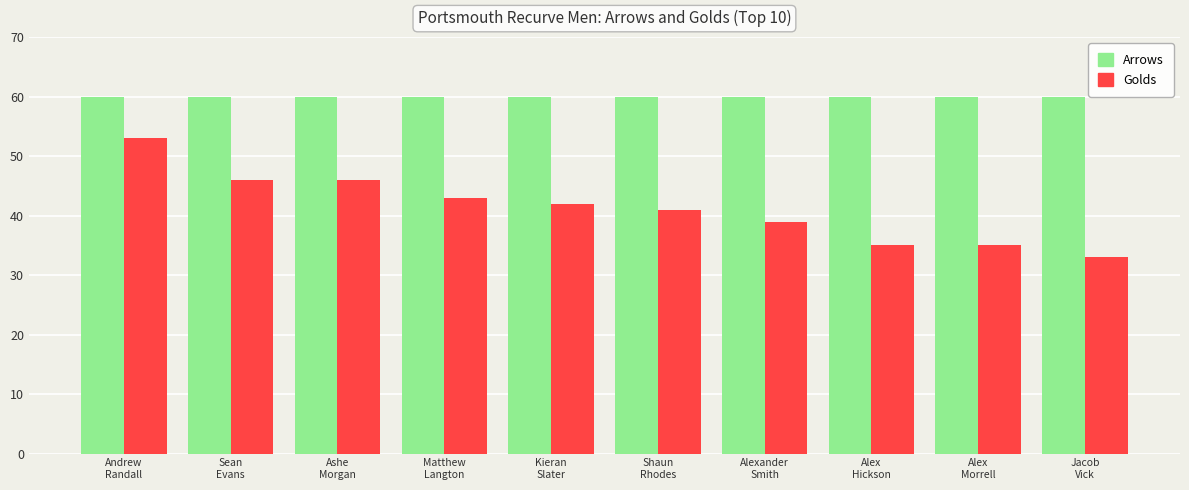

Where does the Golds series first go above 42?

Andrew
Randall